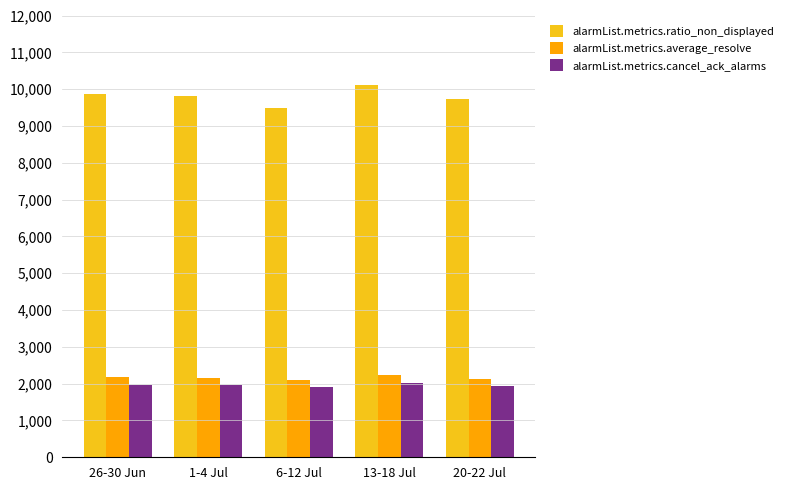

The alarmList.metrics.cancel_ack_alarms series shows 895.0 at 20-22 Jul. True or false?

False